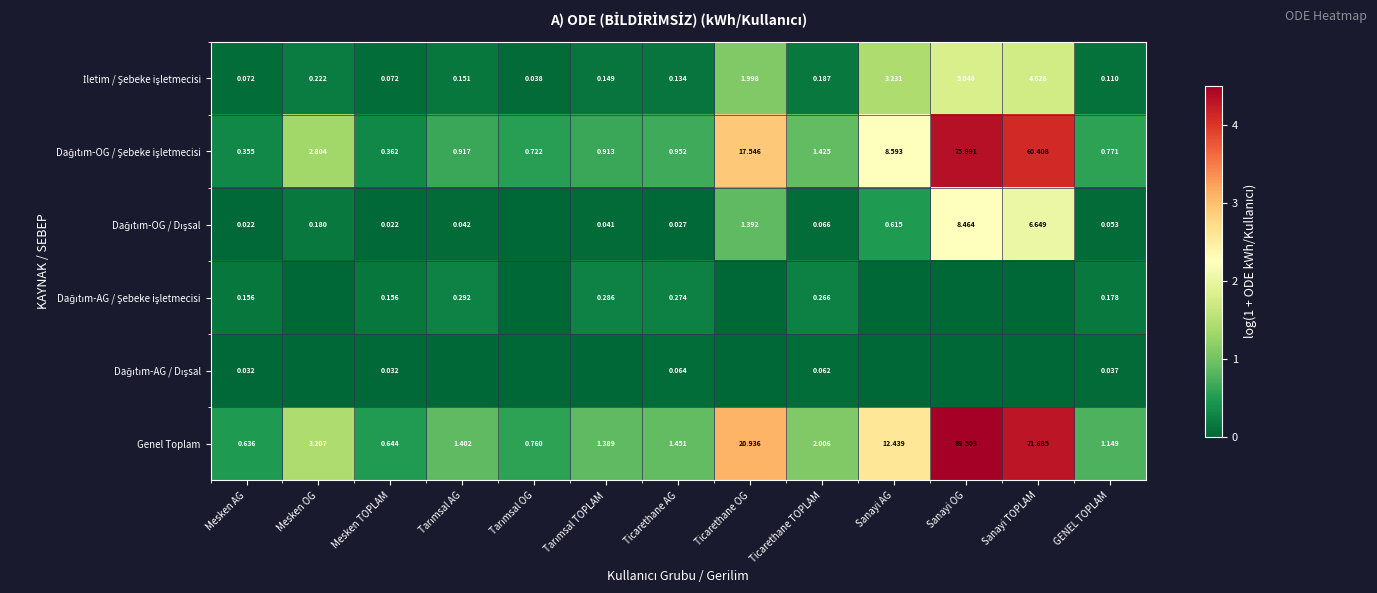

At how many categories does at least one series exceed 4?

2